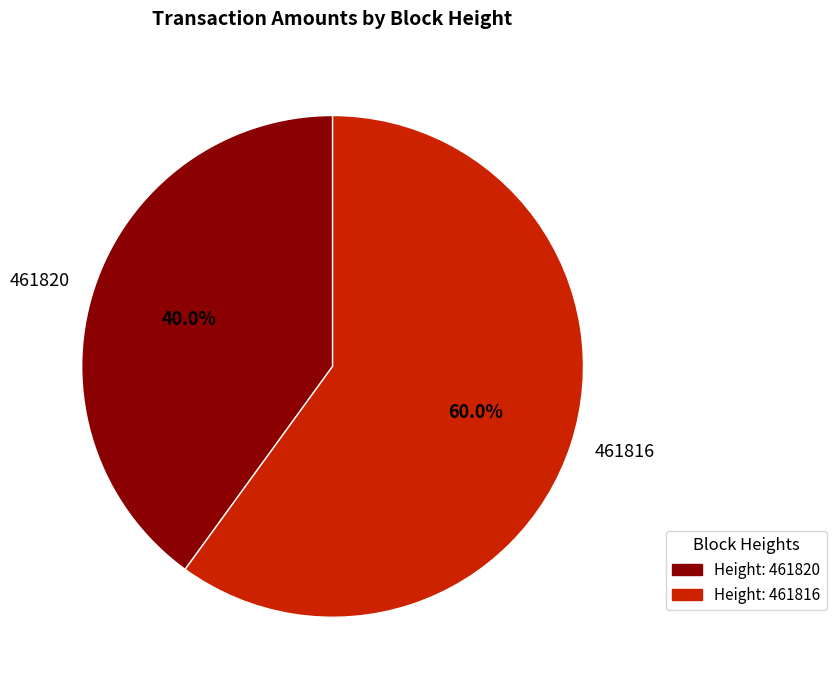

Combined, do 461816 and 461820 account for over 50%?

Yes